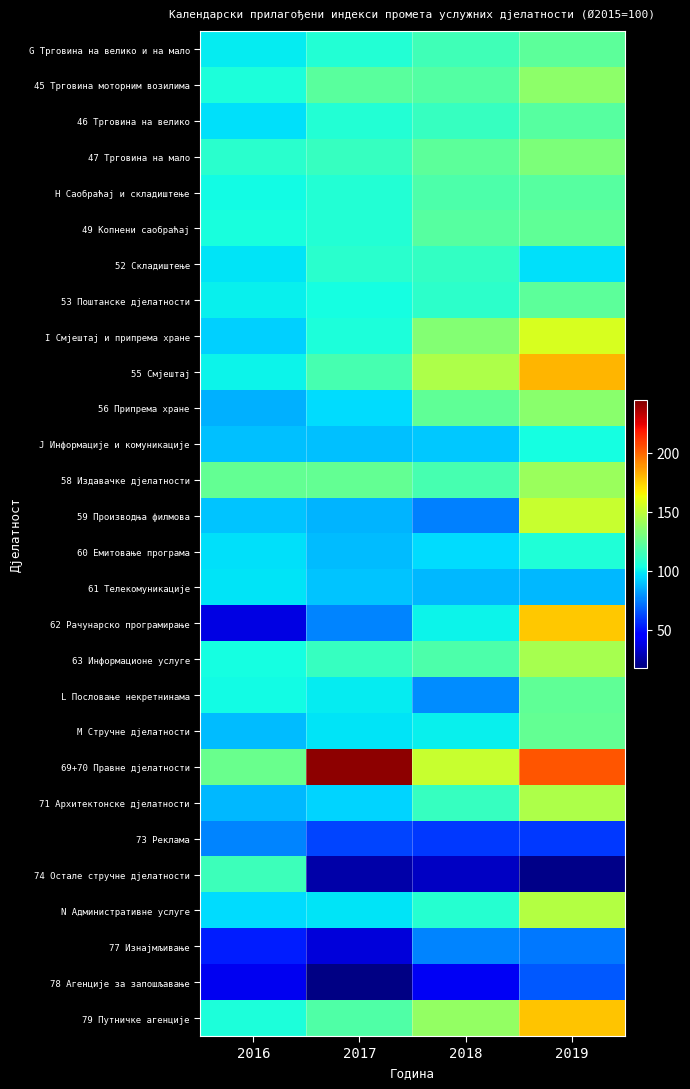

What is the smallest value displayed?

18.9